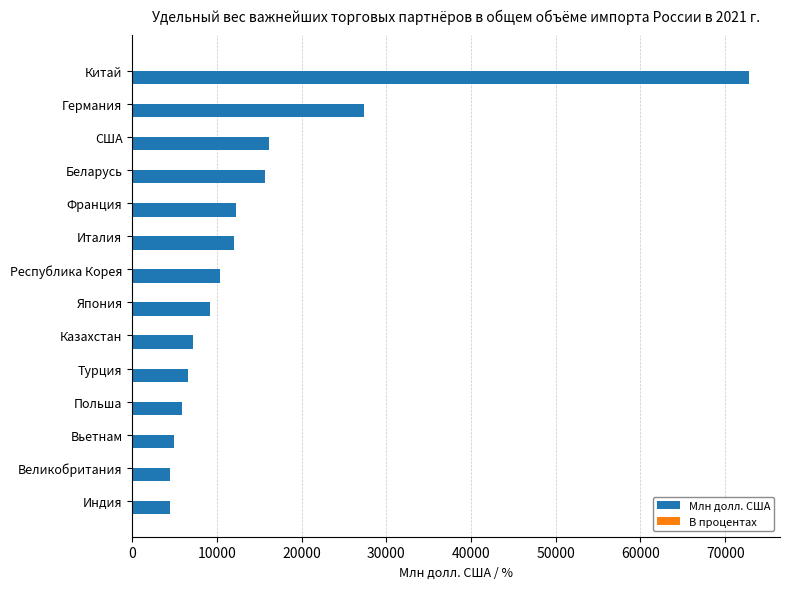

The value of Млн долл. США at Великобритания is 4487.0. True or false?

True